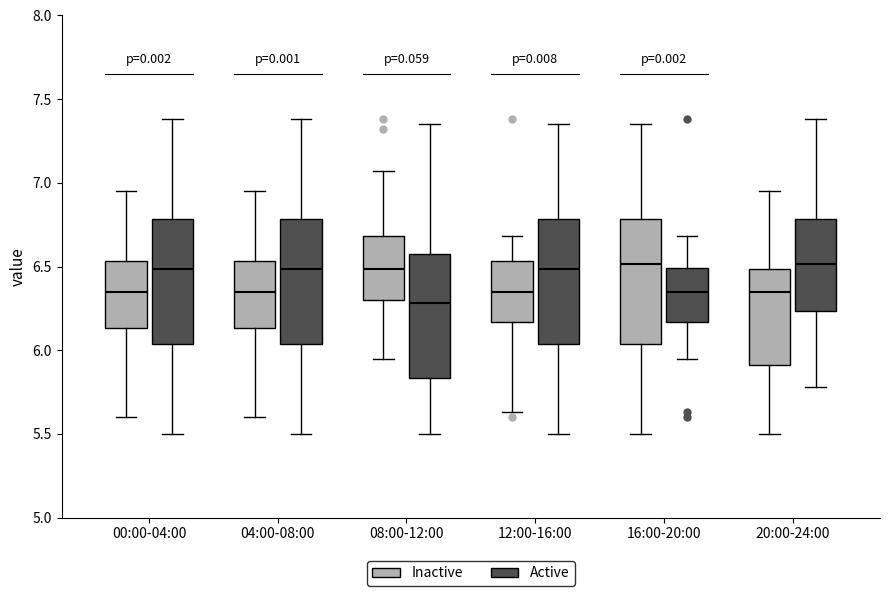

Reading left to right, transcribe this box plot: for each box, give where its median line is, the range the box spans, and where its two whiskers end, as read against the y-axis. The values are not printed on the chart, so give them approximately, as read against the axis.

00:00-04:00 (Inactive): median 6.35, box 6.15 to 6.55, whiskers 5.60 to 6.95
00:00-04:00 (Active): median 6.50, box 6.05 to 6.80, whiskers 5.50 to 7.40
04:00-08:00 (Inactive): median 6.35, box 6.15 to 6.55, whiskers 5.60 to 6.95
04:00-08:00 (Active): median 6.50, box 6.05 to 6.80, whiskers 5.50 to 7.40
08:00-12:00 (Inactive): median 6.50, box 6.30 to 6.70, whiskers 5.95 to 7.05
08:00-12:00 (Active): median 6.30, box 5.85 to 6.55, whiskers 5.50 to 7.35
12:00-16:00 (Inactive): median 6.35, box 6.15 to 6.55, whiskers 5.65 to 6.70
12:00-16:00 (Active): median 6.50, box 6.05 to 6.80, whiskers 5.50 to 7.35
16:00-20:00 (Inactive): median 6.50, box 6.05 to 6.80, whiskers 5.50 to 7.35
16:00-20:00 (Active): median 6.35, box 6.15 to 6.50, whiskers 5.95 to 6.70
20:00-24:00 (Inactive): median 6.35, box 5.90 to 6.50, whiskers 5.50 to 6.95
20:00-24:00 (Active): median 6.50, box 6.25 to 6.80, whiskers 5.80 to 7.40